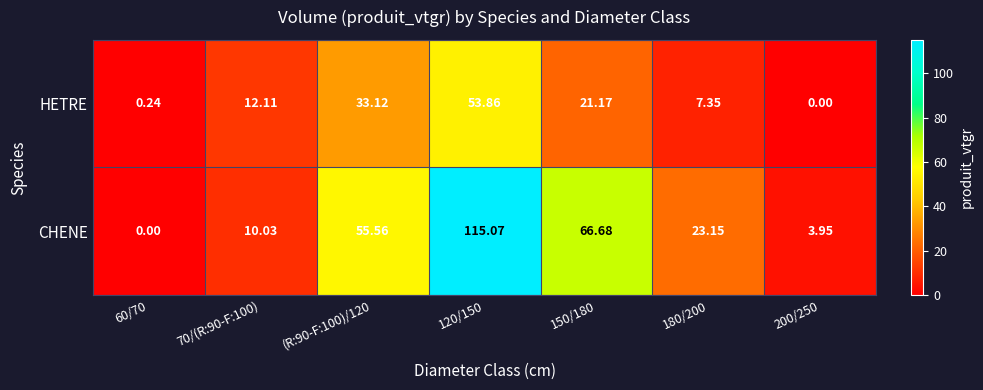

Which series has the largest total across all categories?

CHENE